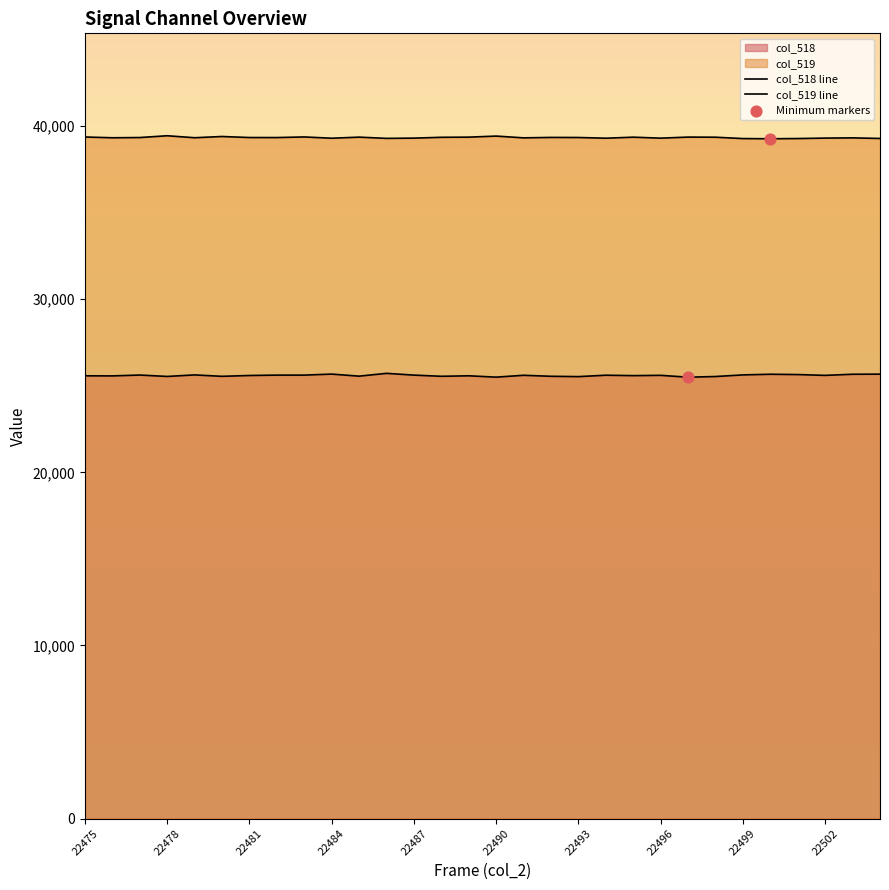

What is the total value across all series at 22497?

64861